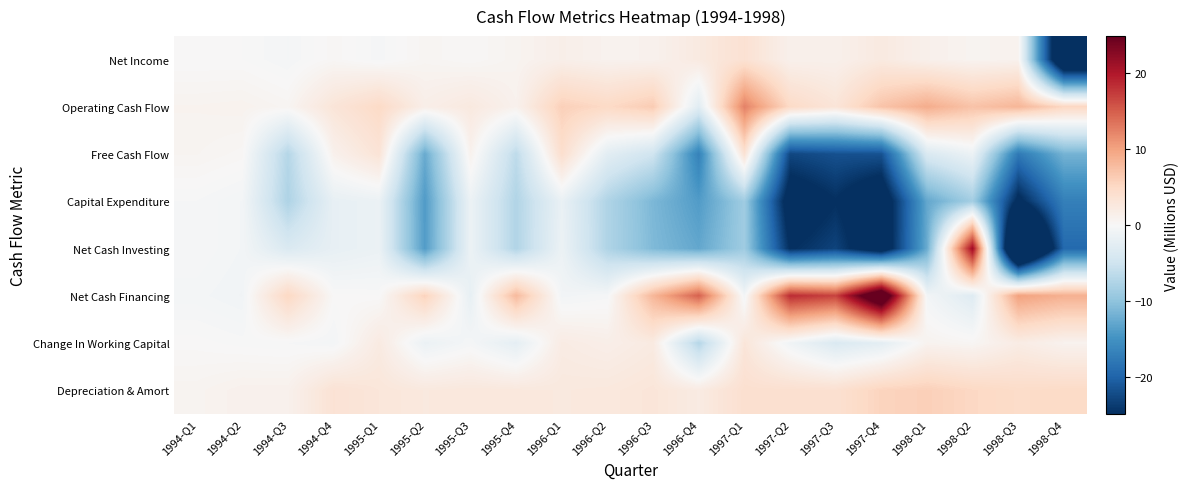

At which category is the sum across all series the highest?

1998-Q2